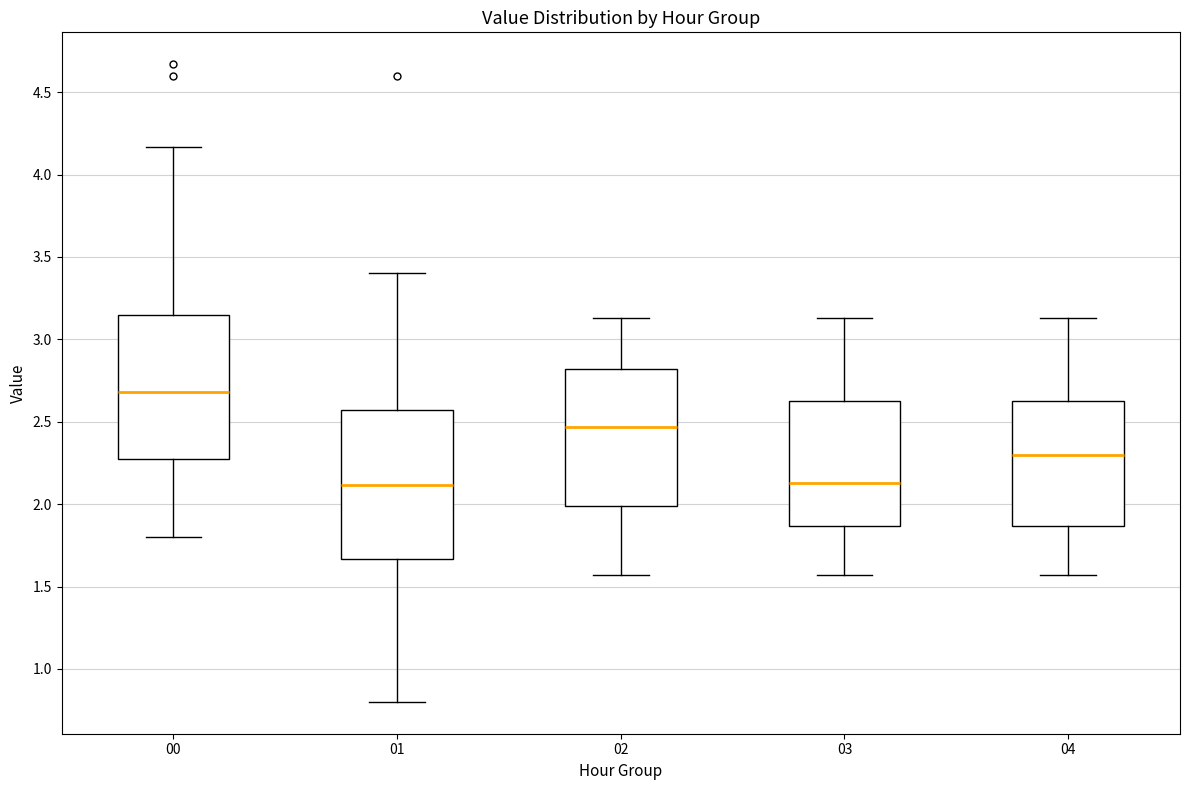

Which box has the highest median line?

00